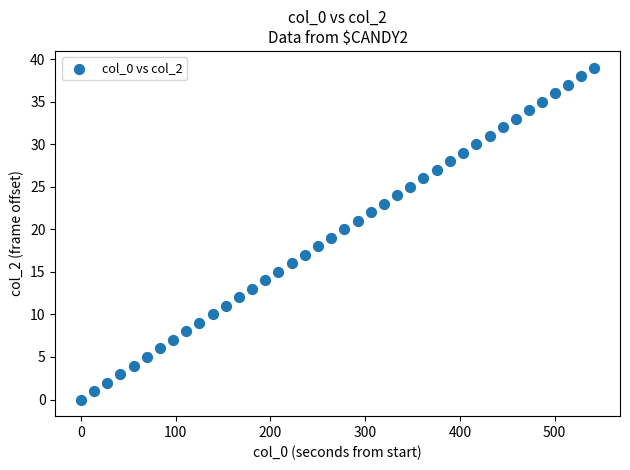

What is the range of Y values (max minus min)?

39